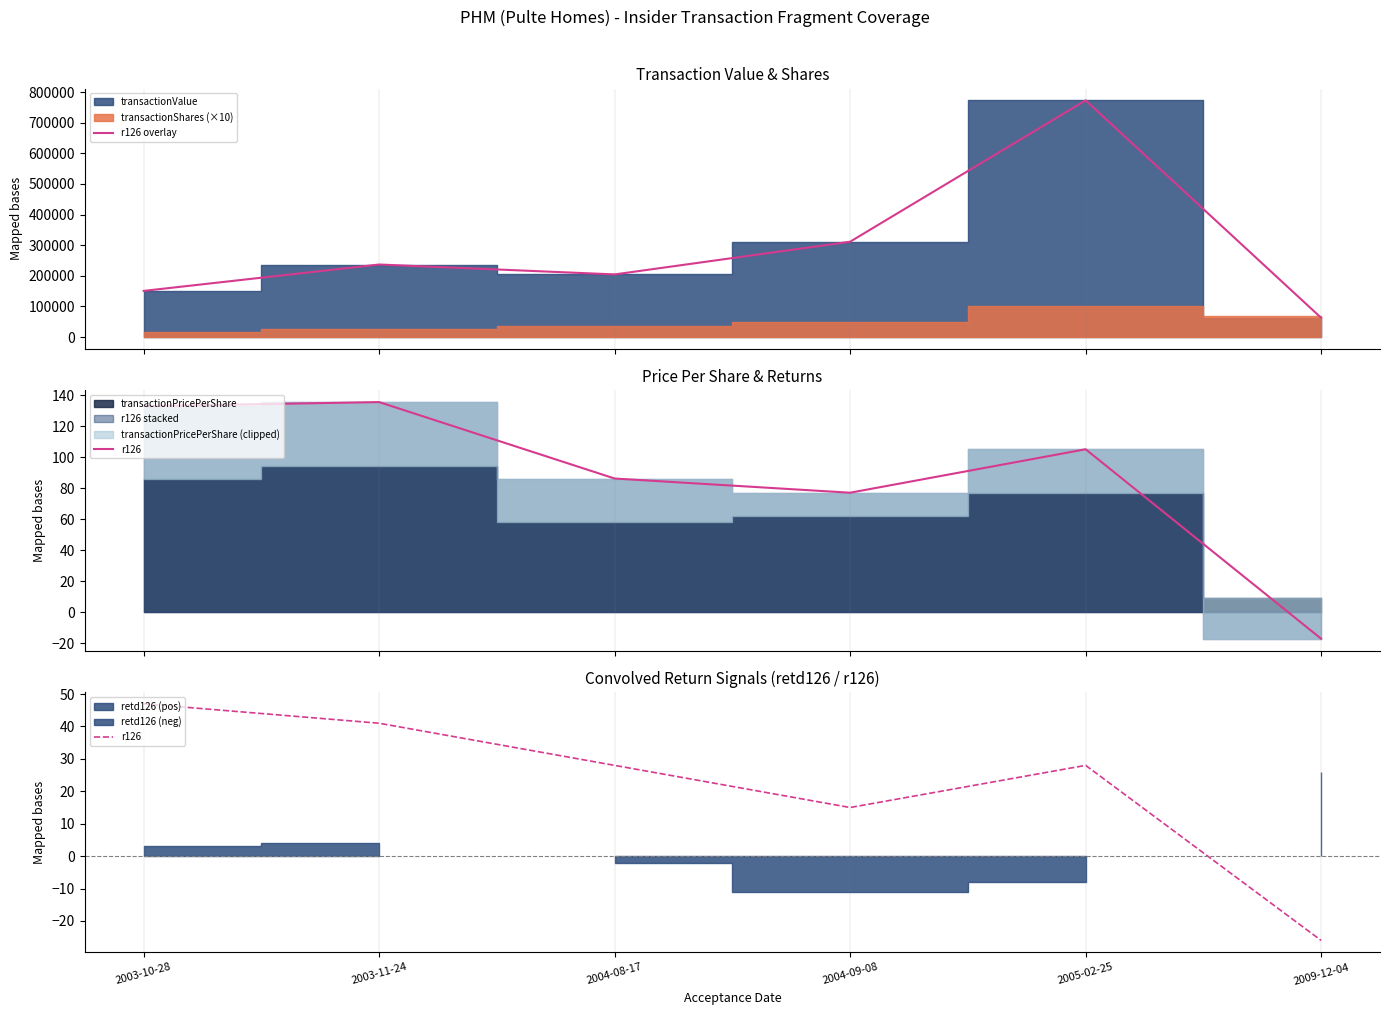

What is the total value across all series at 2003-11-24?

236816